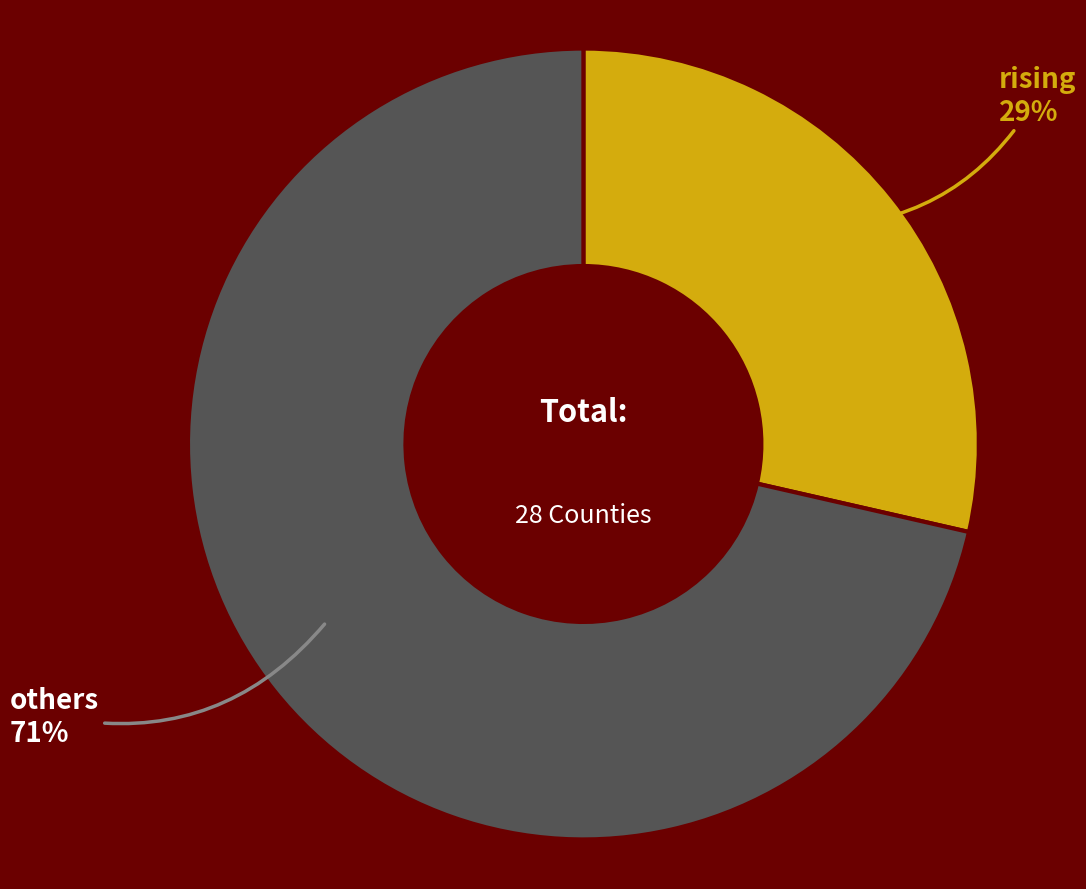

Does any single category account for the majority?

Yes